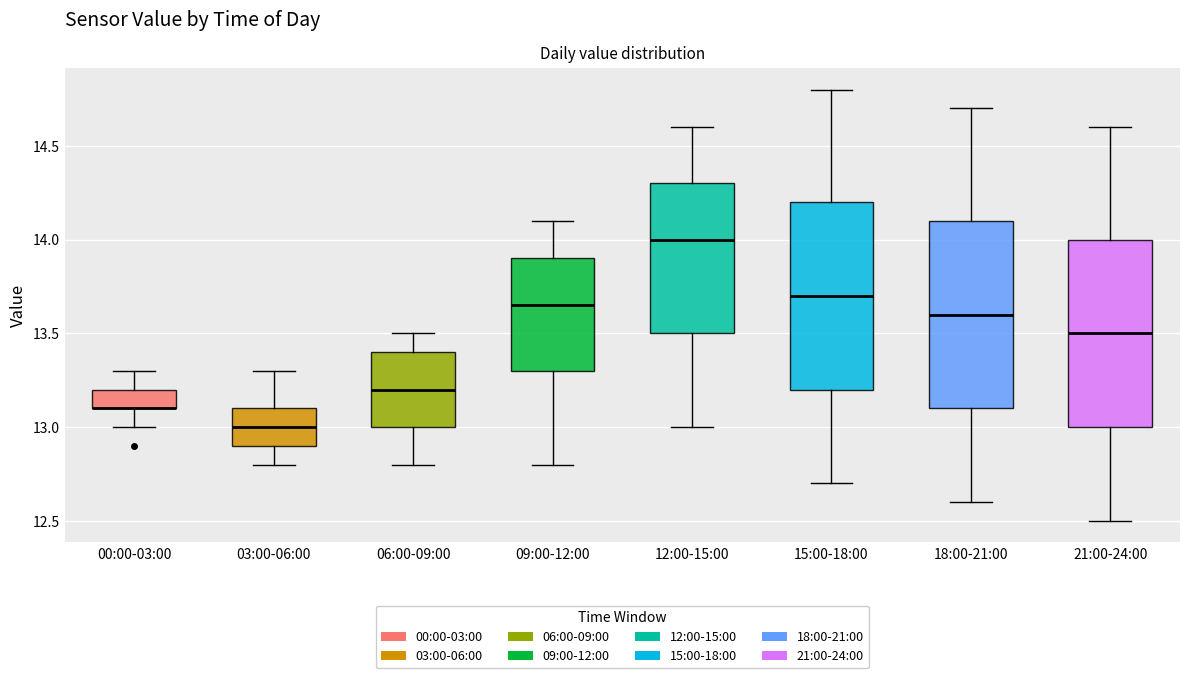

Reading left to right, read every box against the y-axis: the position of its median line, the range the box covers, and the ends of its whiskers. The values are not printed on the chart, so give them approximately, as read against the axis.

00:00-03:00: median 13.10 (drawn on the box's lower edge), box 13.10 to 13.20, whiskers 13.00 to 13.30
03:00-06:00: median 13.00, box 12.90 to 13.10, whiskers 12.80 to 13.30
06:00-09:00: median 13.20, box 13.00 to 13.40, whiskers 12.80 to 13.50
09:00-12:00: median 13.65, box 13.30 to 13.90, whiskers 12.80 to 14.10
12:00-15:00: median 14.00, box 13.50 to 14.30, whiskers 13.00 to 14.60
15:00-18:00: median 13.70, box 13.20 to 14.20, whiskers 12.70 to 14.80
18:00-21:00: median 13.60, box 13.10 to 14.10, whiskers 12.60 to 14.70
21:00-24:00: median 13.50, box 13.00 to 14.00, whiskers 12.50 to 14.60